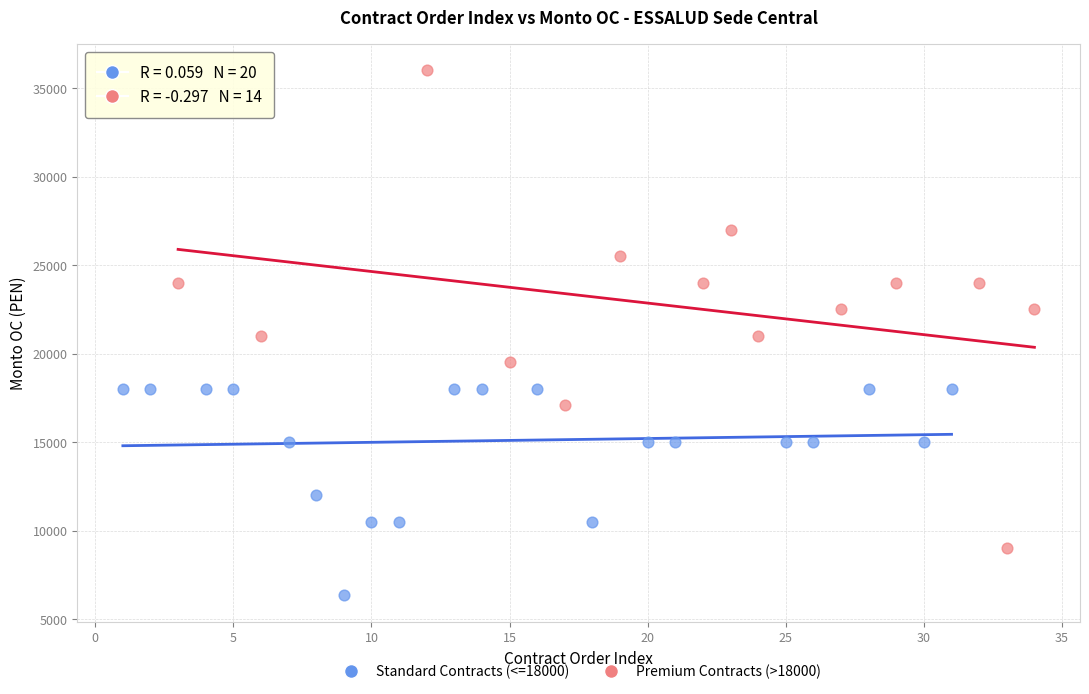

Which series contains the lowest Y value?

Standard Contracts (<=18000)